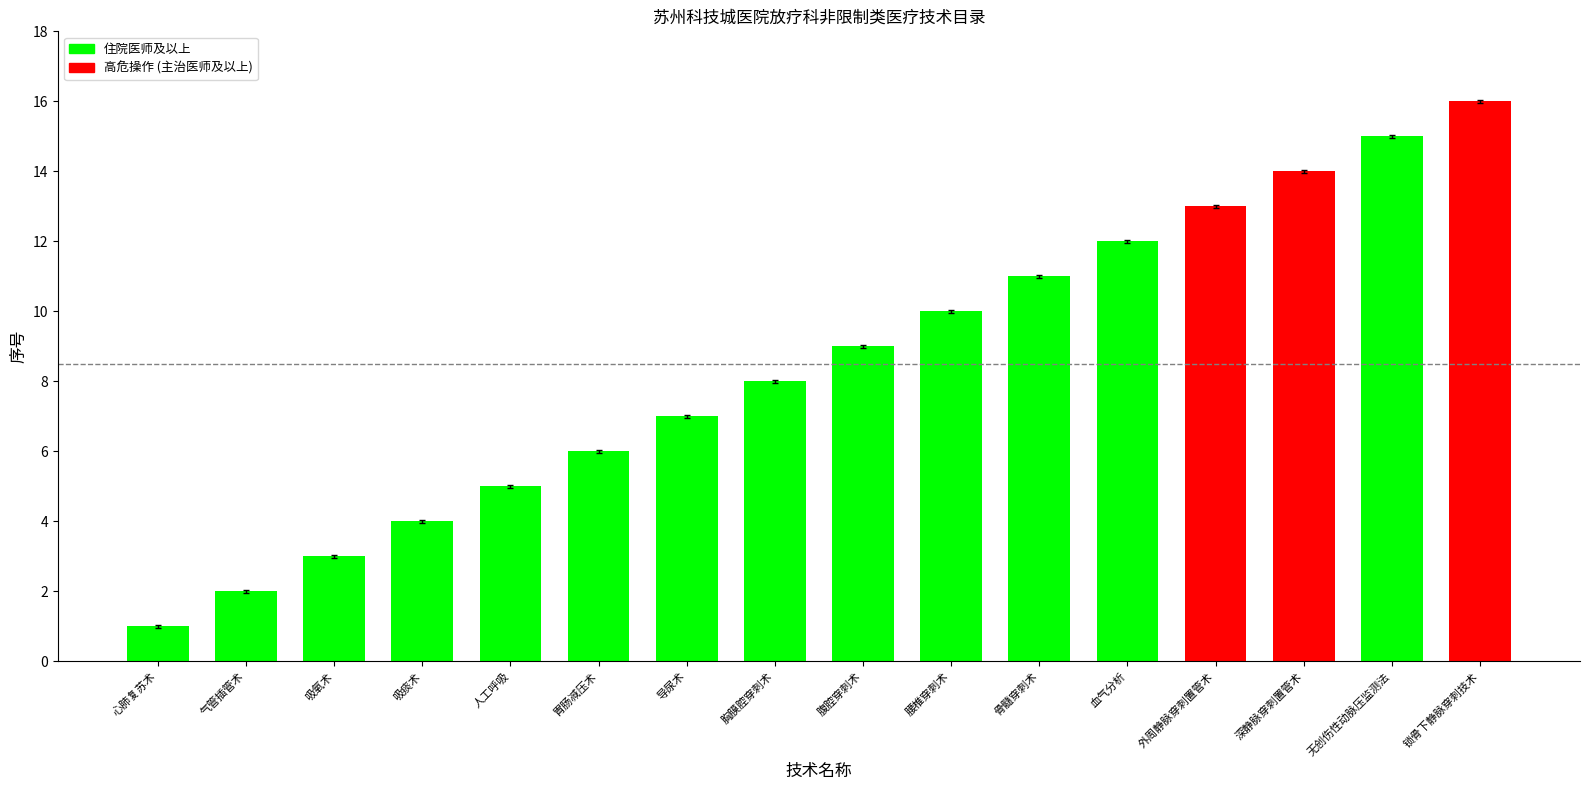

What is the change in value from 吸氧术 to 锁骨下静脉穿刺技术?

+13